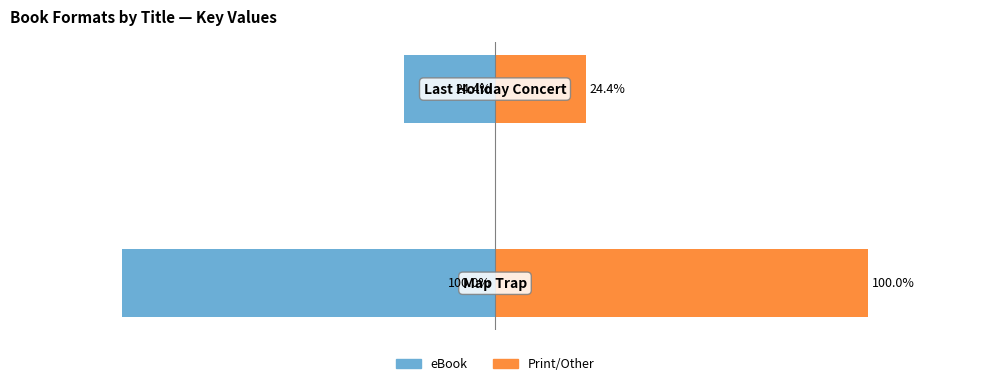

Reading left to right, transcribe all the data shown in this chart.

eBook: −150=-100.0	−100=-24.4
Print/Other: −150=100.0	−100=24.4